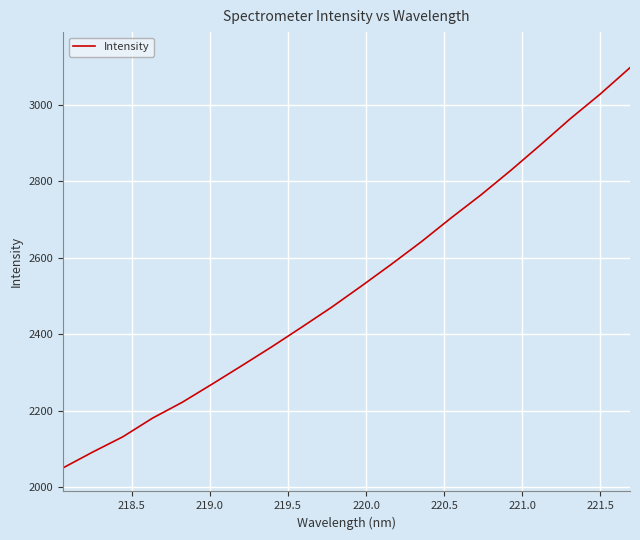

What is the difference between the maximum and minimum values?

1045.4